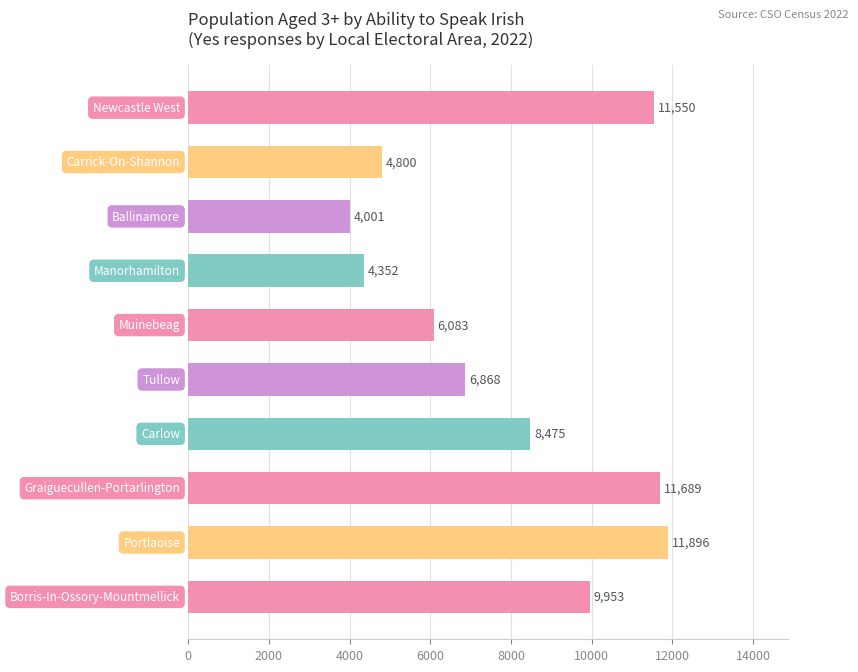

What is the greatest value displayed?

11896